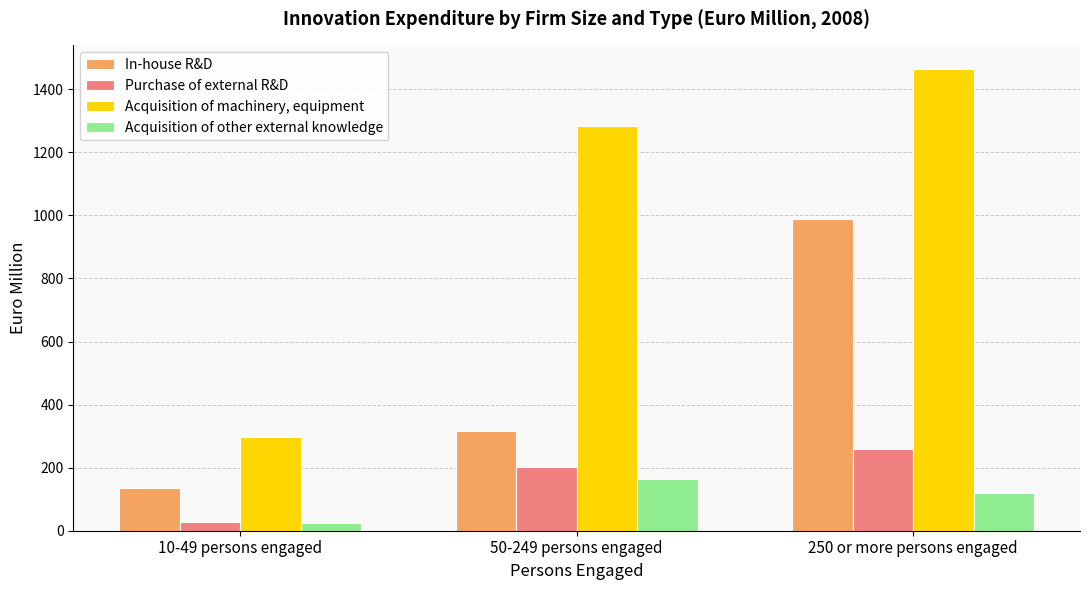

At how many categories does at least one series exceed 1415?

1